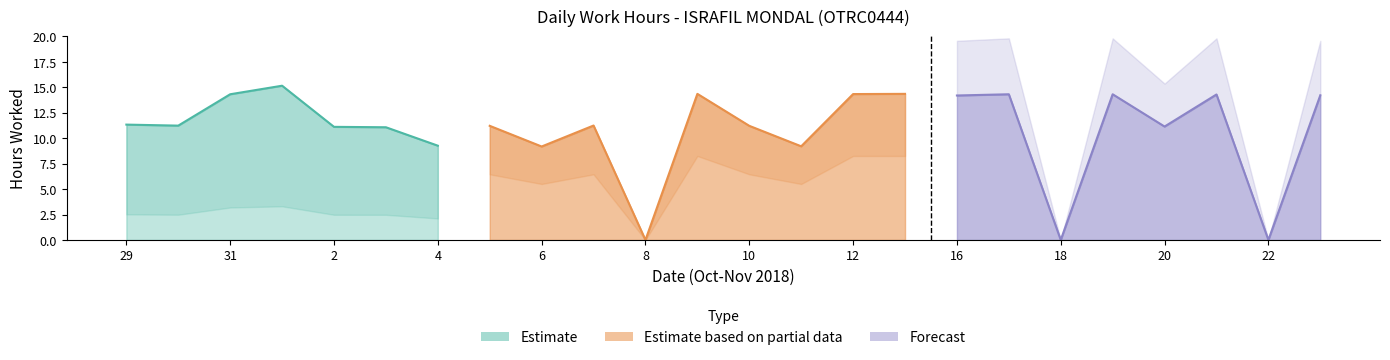

What value does the Low Hours series have at 9?

14.3